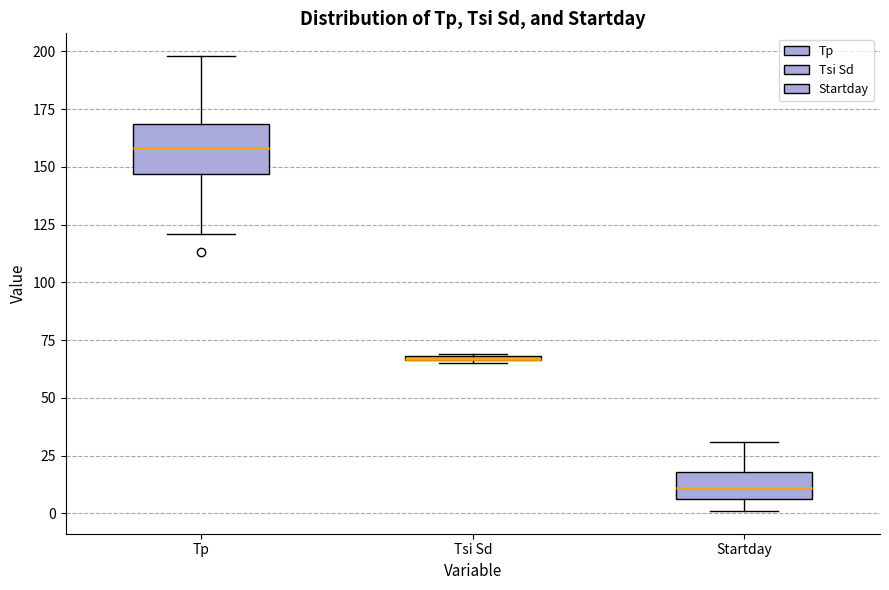

Where is the upper edge of the box for Tp on the y-axis? The values are not printed on the chart, so give them approximately, as read against the axis.

170